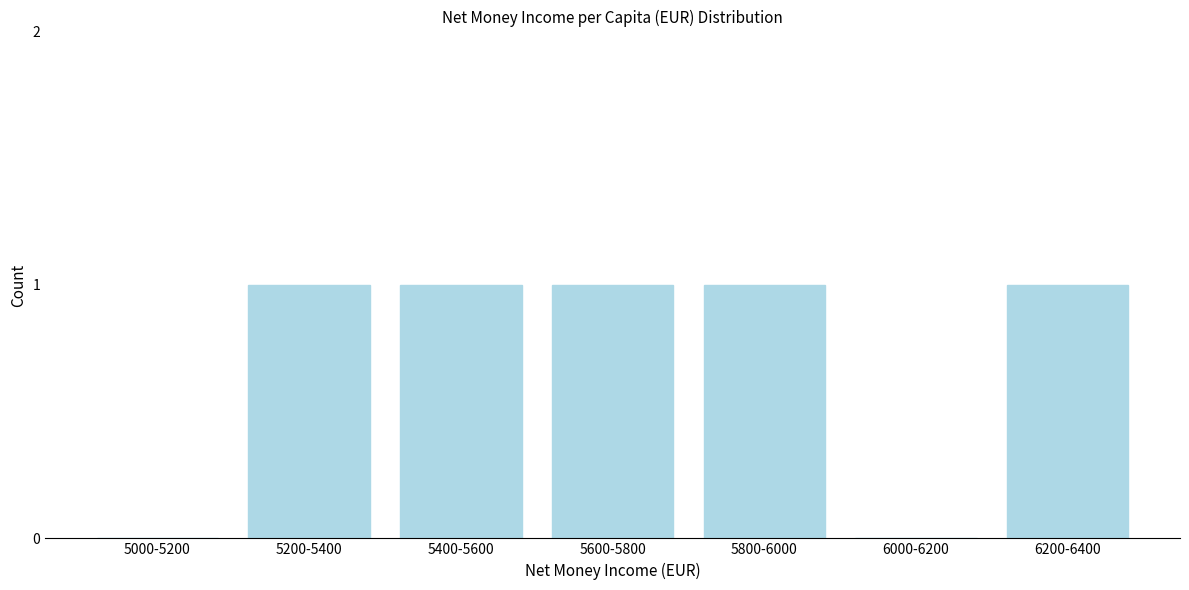

Reading left to right, extract all data points from this chart.

5000-5200=0	5200-5400=1	5400-5600=1	5600-5800=1	5800-6000=1	6000-6200=0	6200-6400=1